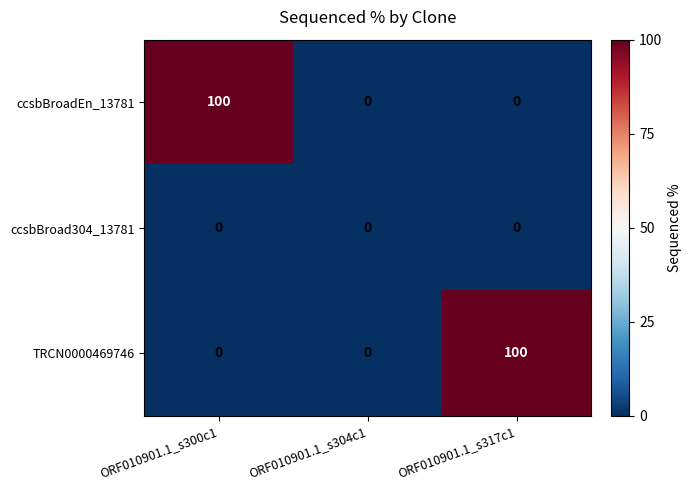

Reading left to right, extract all data points from this chart.

ccsbBroadEn_13781: 100	0	0
ccsbBroad304_13781: 0	0	0
TRCN0000469746: 0	0	100